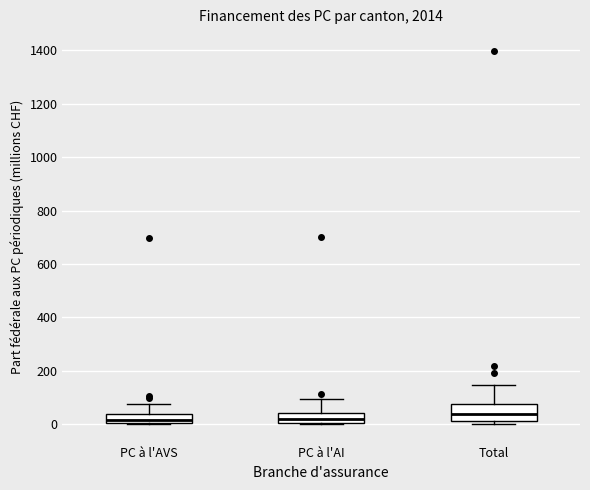

Reading left to right, read every box against the y-axis: the position of its median line, the range the box covers, and the ends of its whiskers. The values are not printed on the chart, so give them approximately, as read against the axis.

PC à l'AVS: median 20, box 0 to 40, whiskers 0 to 80
PC à l'AI: median 20, box 0 to 40, whiskers 0 to 100
Total: median 40, box 20 to 80, whiskers 0 to 140